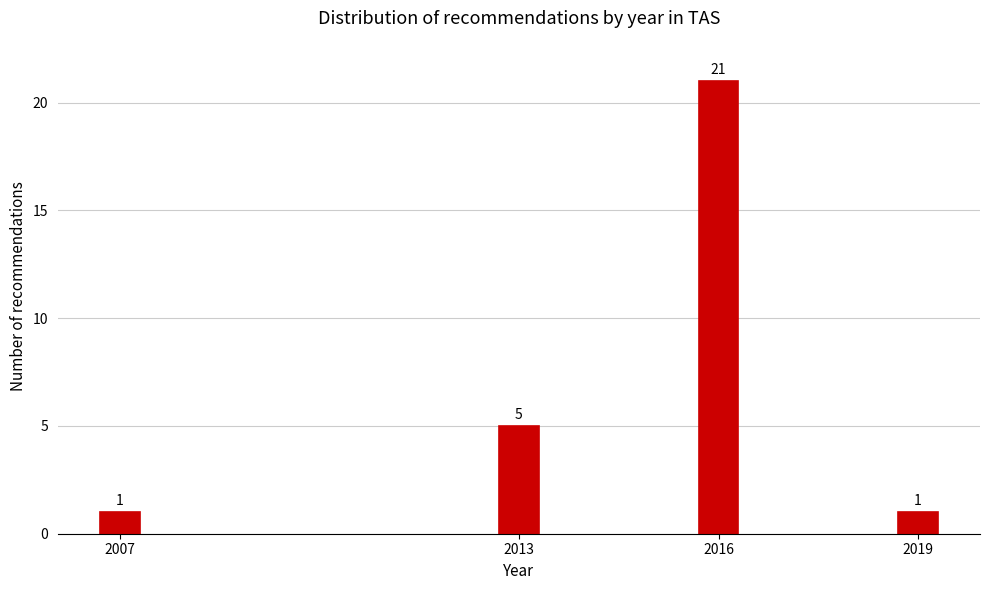

Reading left to right, what are all the values shown in this chart?

2007=1	2013=5	2016=21	2019=1